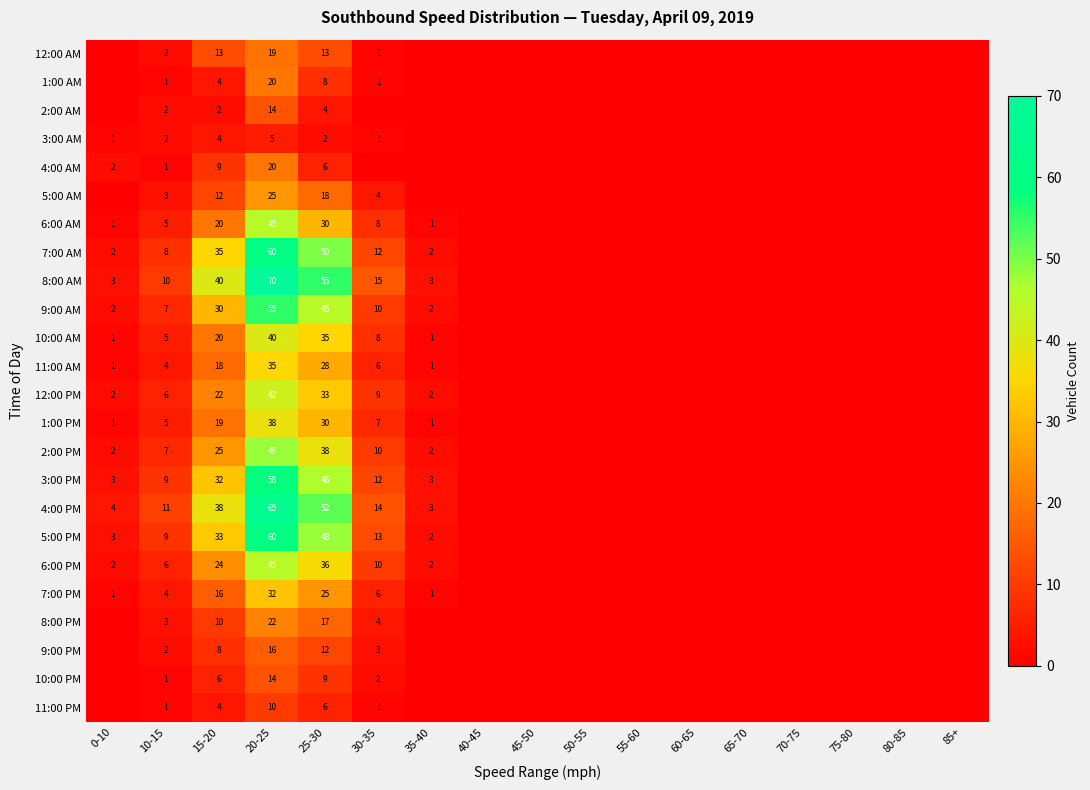

Is it true that 8:00 AM equals 3 at 35-40?

True